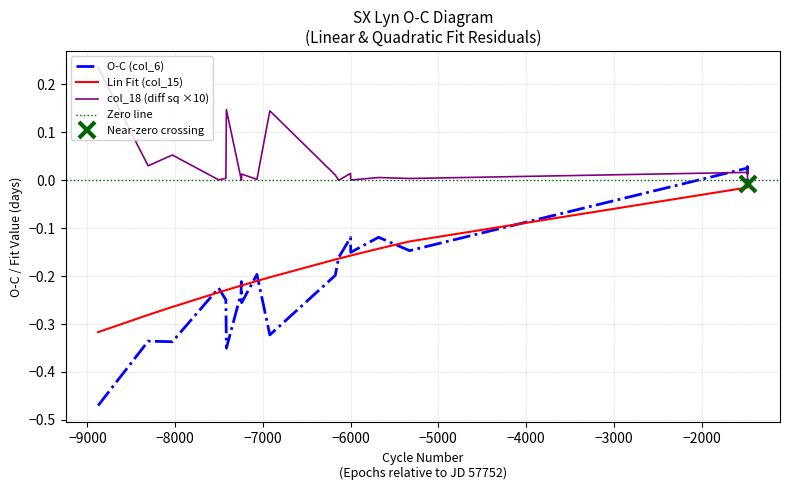

Reading left to right, extract all data points from this chart.

O-C (col_6): -0.5	-0.3	-0.3	-0.2	-0.2	-0.4	-0.2	-0.2	-0.2	-0.3	-0.2	-0.3	-0.2	-0.2	-0.1	-0.2	-0.1	-0.1	0.0	0.0	-0.0
Lin Fit (col_15): -0.3	-0.3	-0.3	-0.2	-0.2	-0.2	-0.2	-0.2	-0.2	-0.2	-0.2	-0.2	-0.2	-0.2	-0.2	-0.2	-0.1	-0.1	-0.0	-0.0	-0.0
col_18 (diff sq): 0.2	0.0	0.1	0.0	0.0	0.1	0.0	0.0	0.0	0.0	0.0	0.1	0.0	0.0	0.0	0.0	0.0	0.0	0.0	0.0	0.0